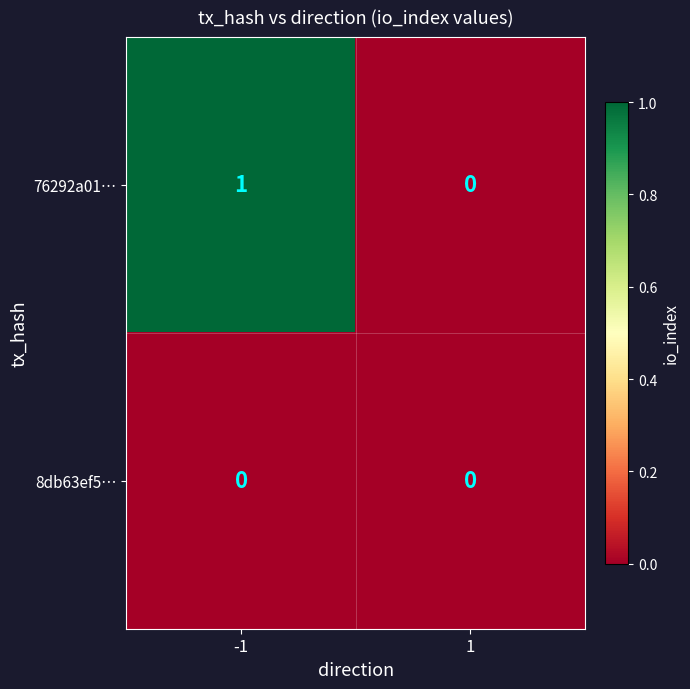

Reading left to right, transcribe all the data shown in this chart.

76292a01…: -1=1	1=0
8db63ef5…: -1=0	1=0